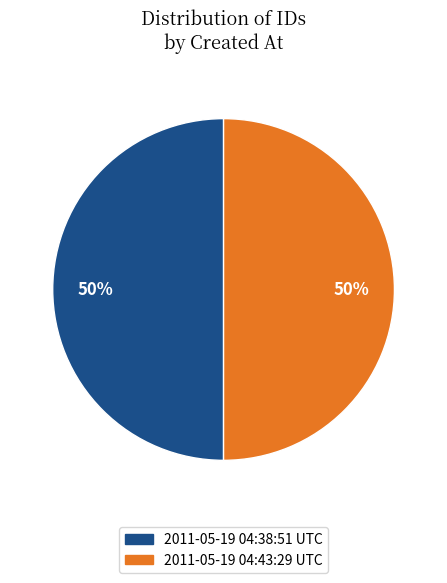

What is the ratio of the value at 2011-05-19 04:43:29 UTC to the value at 2011-05-19 04:38:51 UTC?

1.0